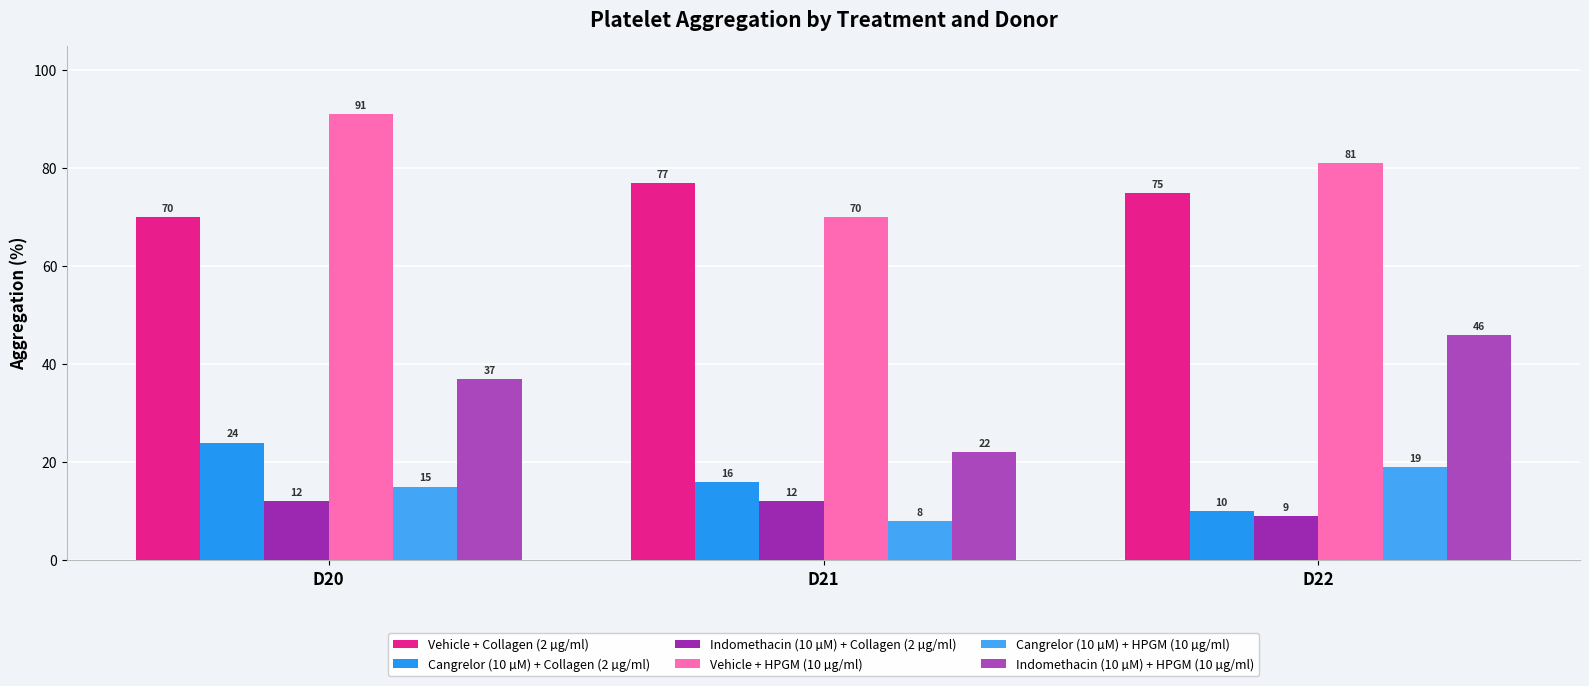

List the series in order of their peak value, highest first.

Vehicle + HPGM (10 µg/ml), Vehicle + Collagen (2 µg/ml), Indomethacin (10 µM) + HPGM (10 µg/ml), Cangrelor (10 µM) + Collagen (2 µg/ml), Cangrelor (10 µM) + HPGM (10 µg/ml), Indomethacin (10 µM) + Collagen (2 µg/ml)